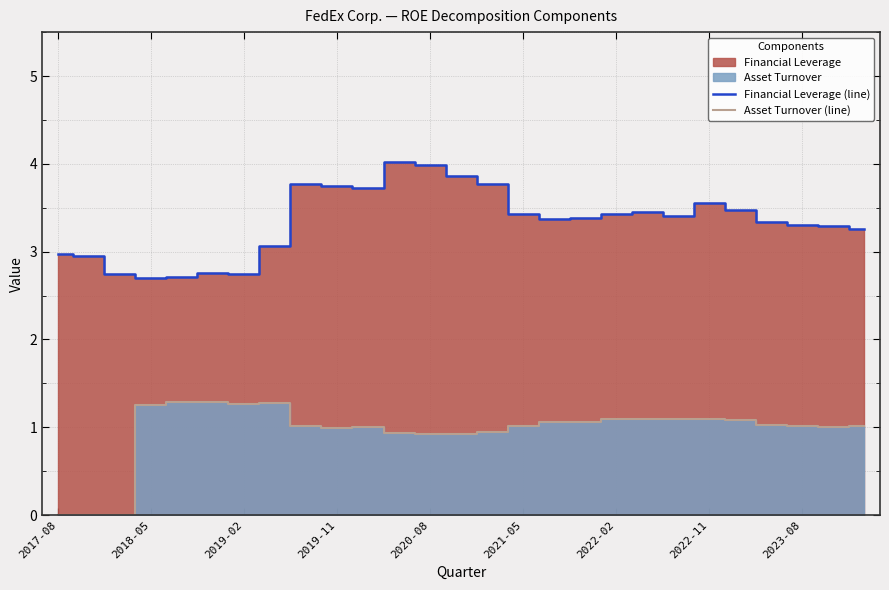

List the series in order of their peak value, highest first.

Financial Leverage (line), Asset Turnover (line)